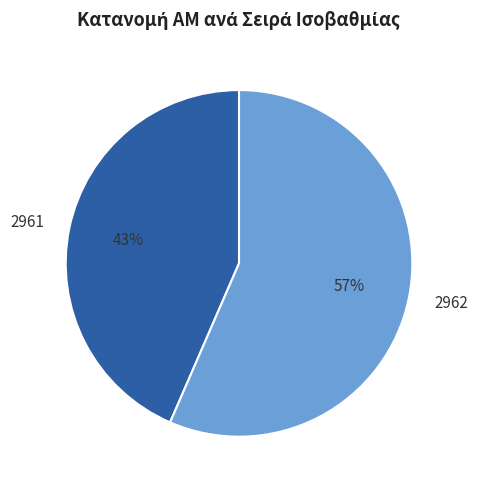

To the nearest percent, what percentage of the pie is 2961?

43%